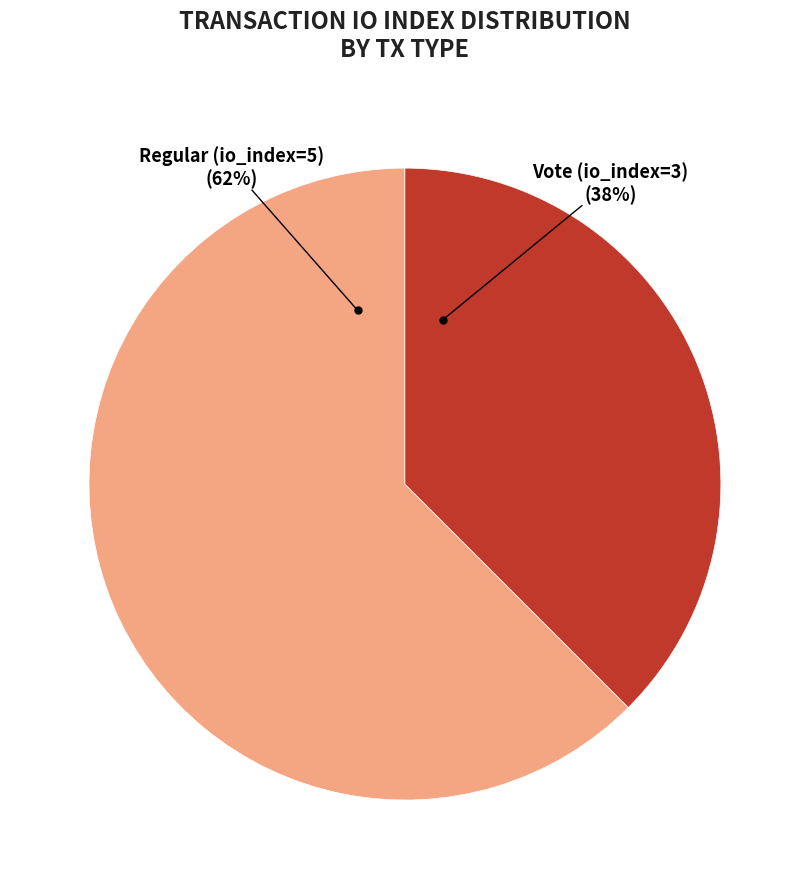

The Regular (io_index=5) slice represents 62% of the pie. True or false?

True